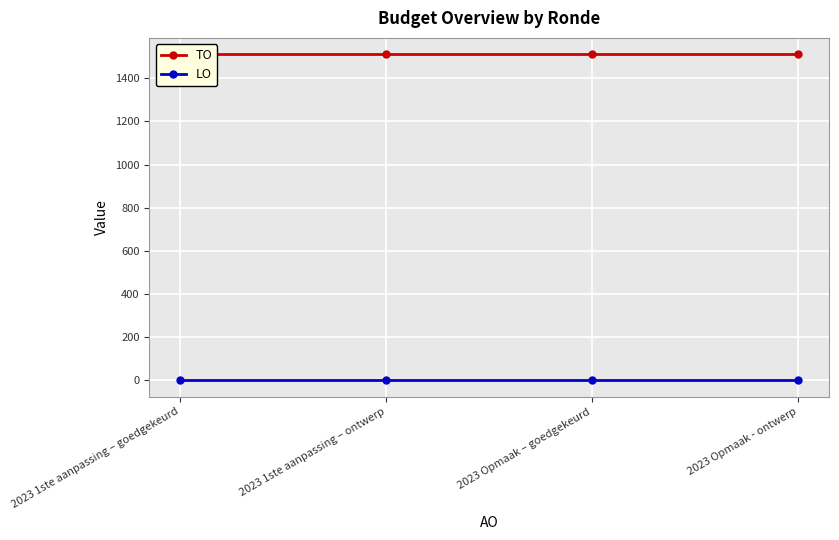

At which category is the sum across all series the highest?

2023 1ste aanpassing – goedgekeurd